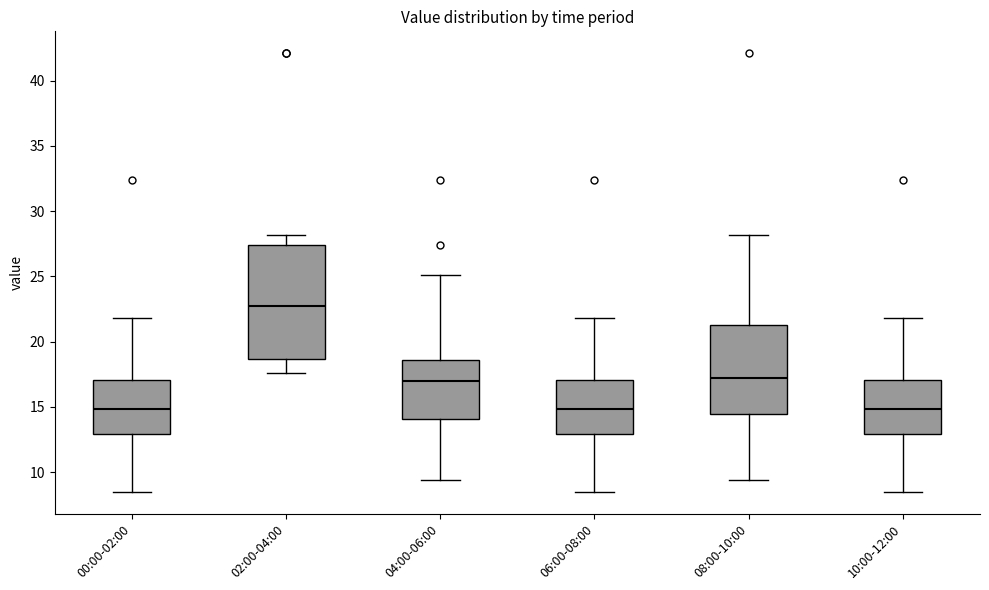

Which box is the tallest, from its lower edge to its upper edge?

02:00-04:00